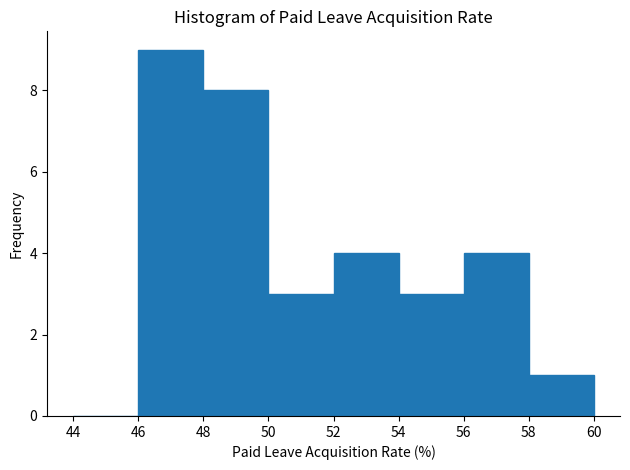

Reading left to right, transcribe this chart: for each bar, give the range it covers on the x-axis and its height. The values are not printed on the chart, so give them approximately, as read against the axis.

44 to 46: 0
46 to 48: 9
48 to 50: 8
50 to 52: 3
52 to 54: 4
54 to 56: 3
56 to 58: 4
58 to 60: 1